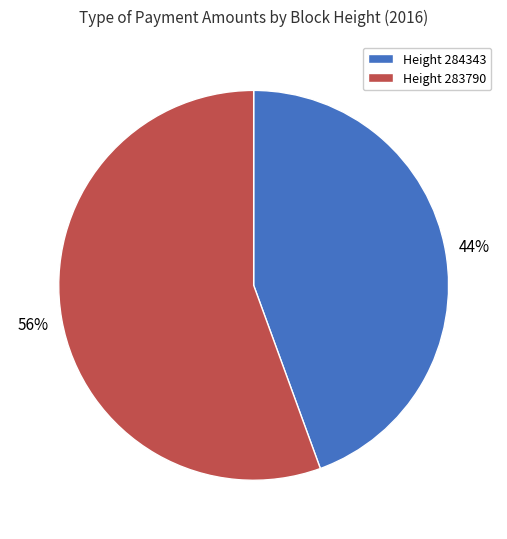

Is there any slice that represents more than half of the pie?

Yes